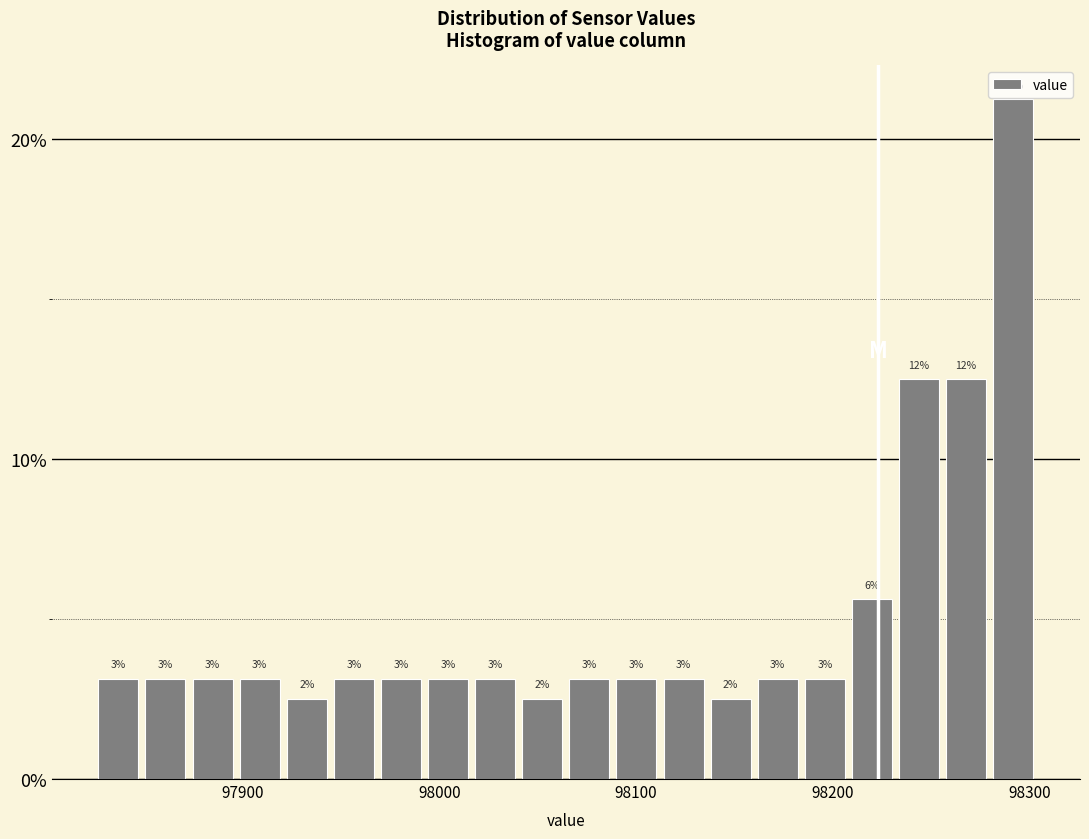

Read against the x-axis, roughly where is the centre of the tallest bar?

98290